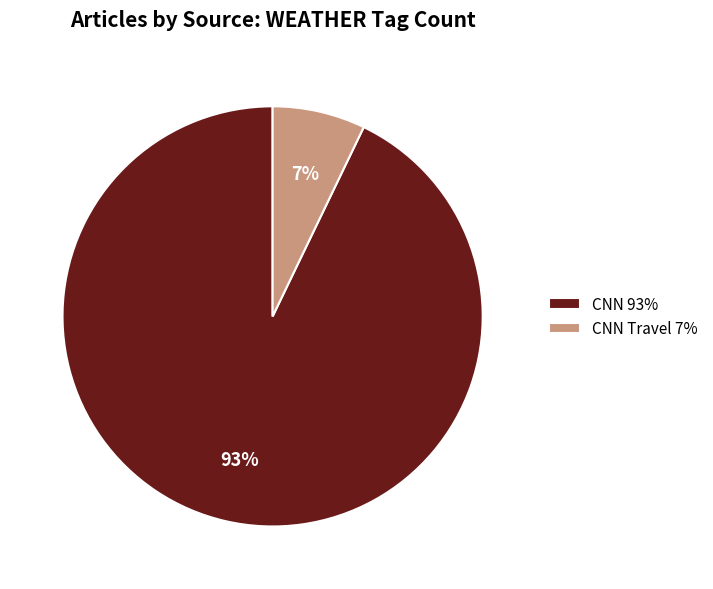

What percentage is the CNN 93% slice, to the nearest percent?

93%